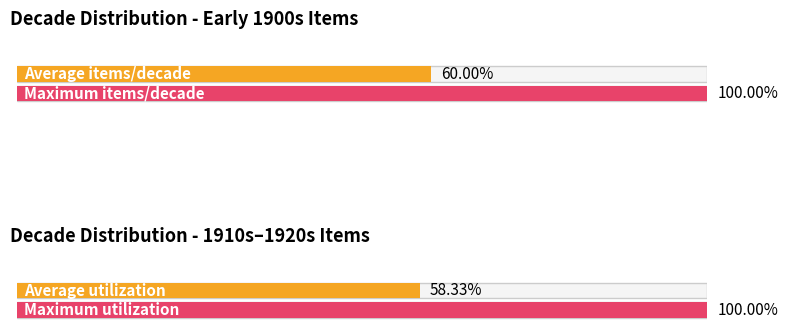

Is it true that Maximum utilization equals 1 at 1919?

True